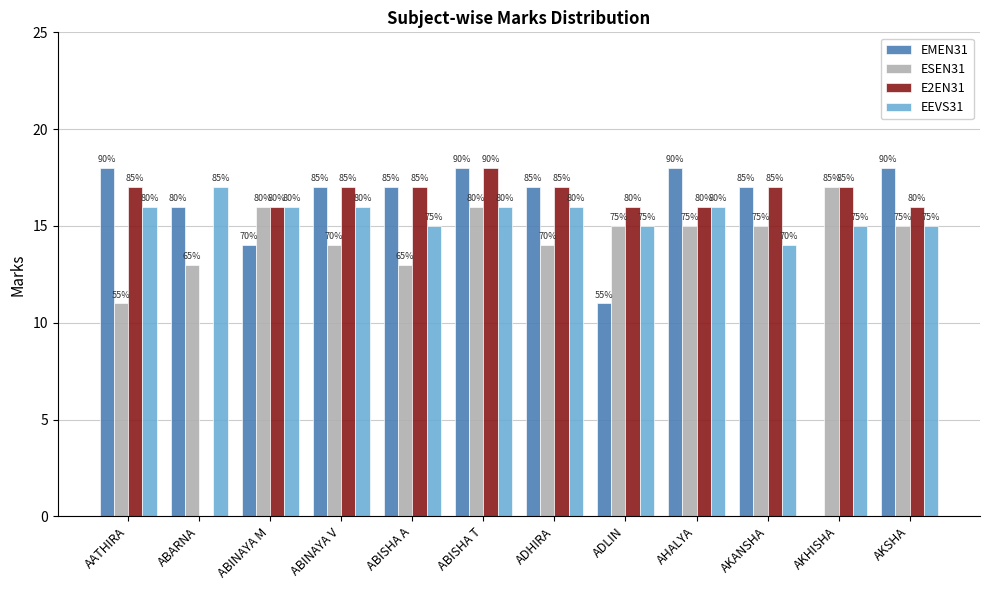

What is the spread (max minus min) of values at AKANSHA?

3